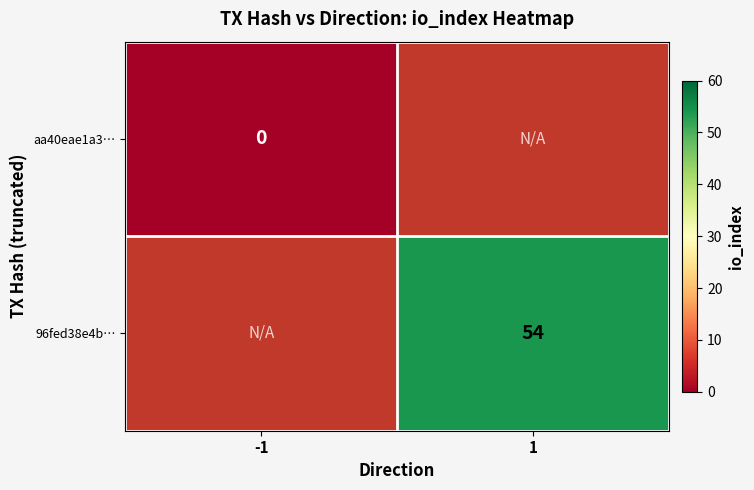

True or false: 96fed38e4b… has a value of 54 at 1.

True